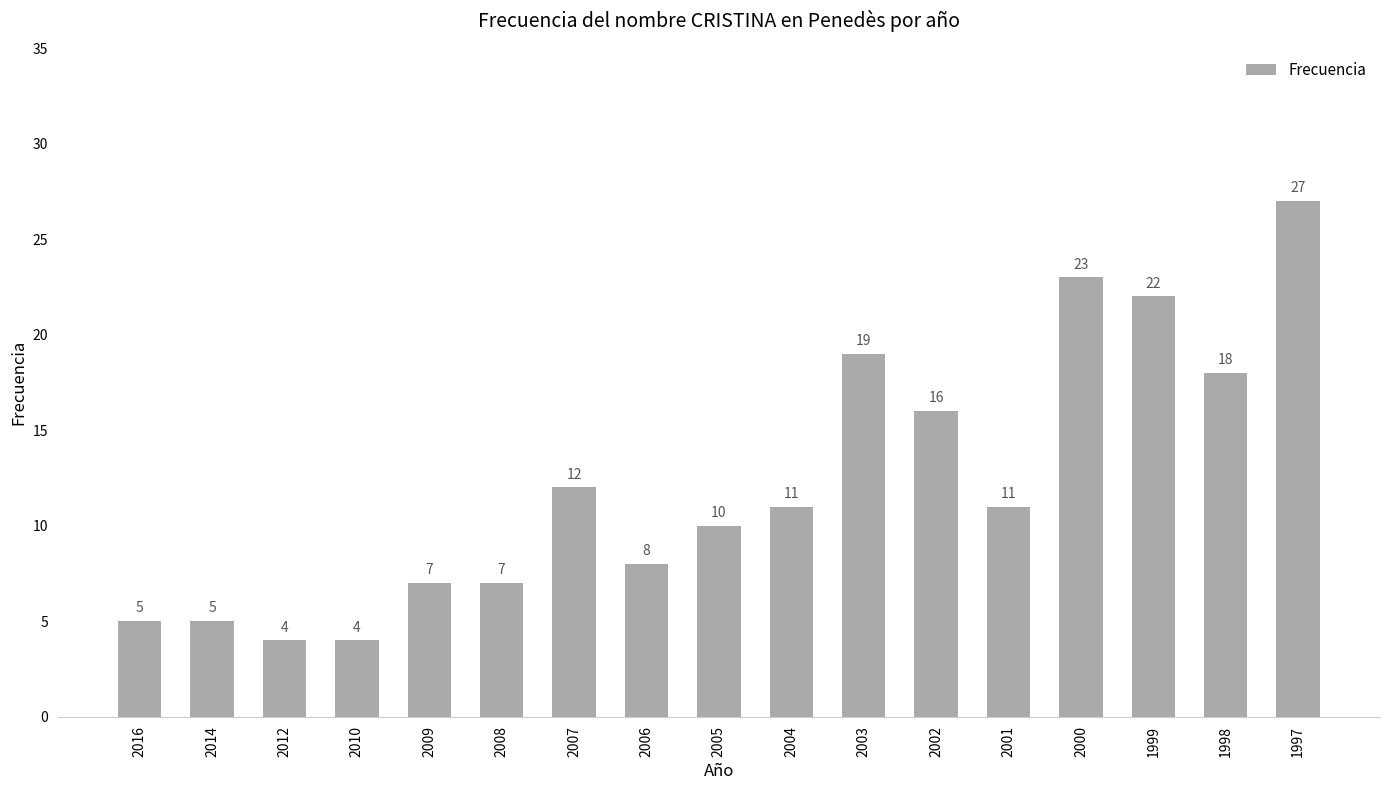

Between 2004 and 1997, which is larger?

1997